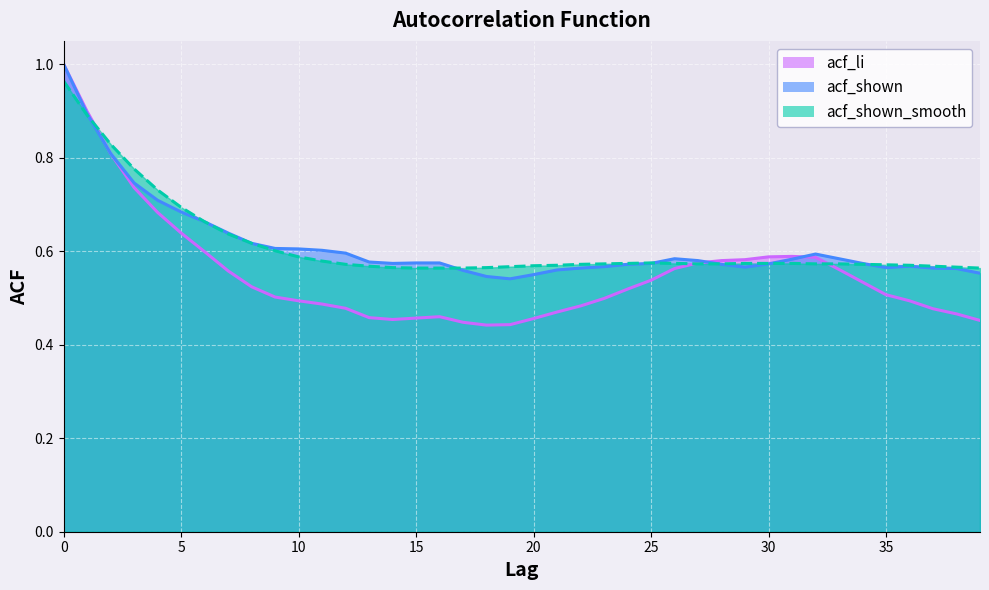

How many lines are shown in the chart?

3